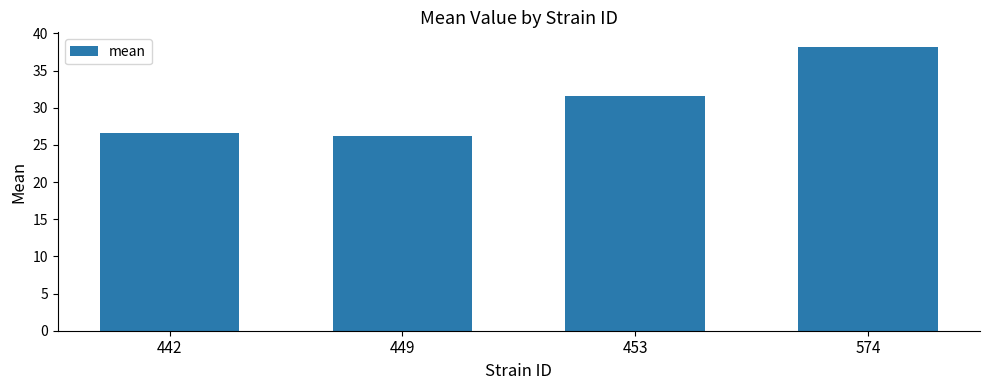

How many categories are shown in the chart?

4